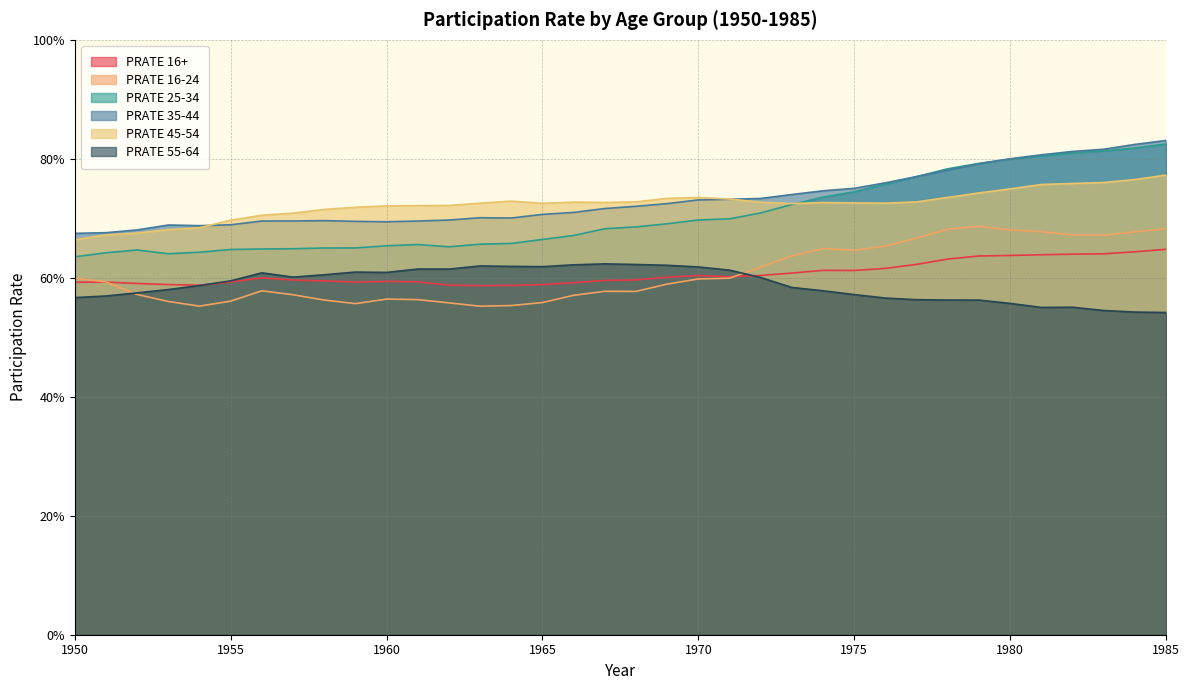

Where is PRATE 16-24 nearest to the value 0?

1963